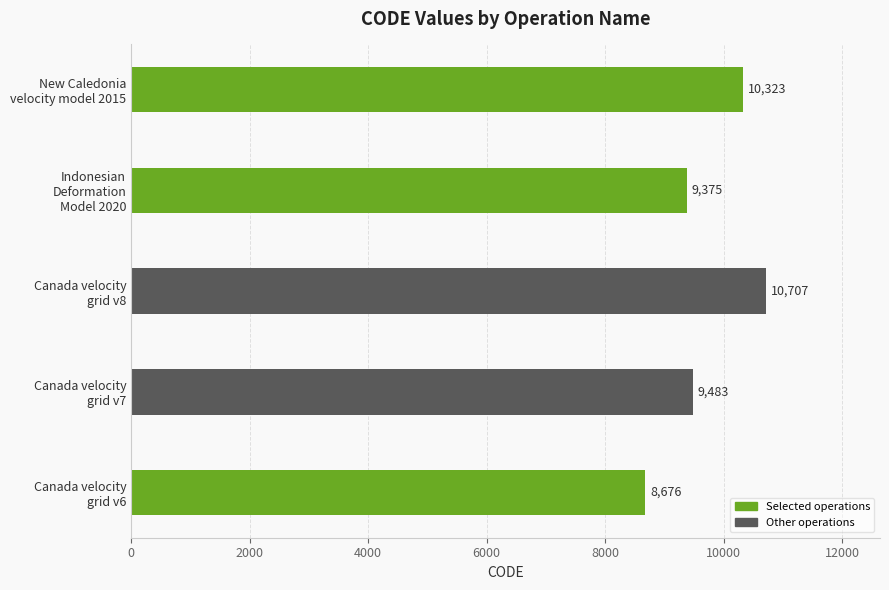

How many bars are there in total?

5